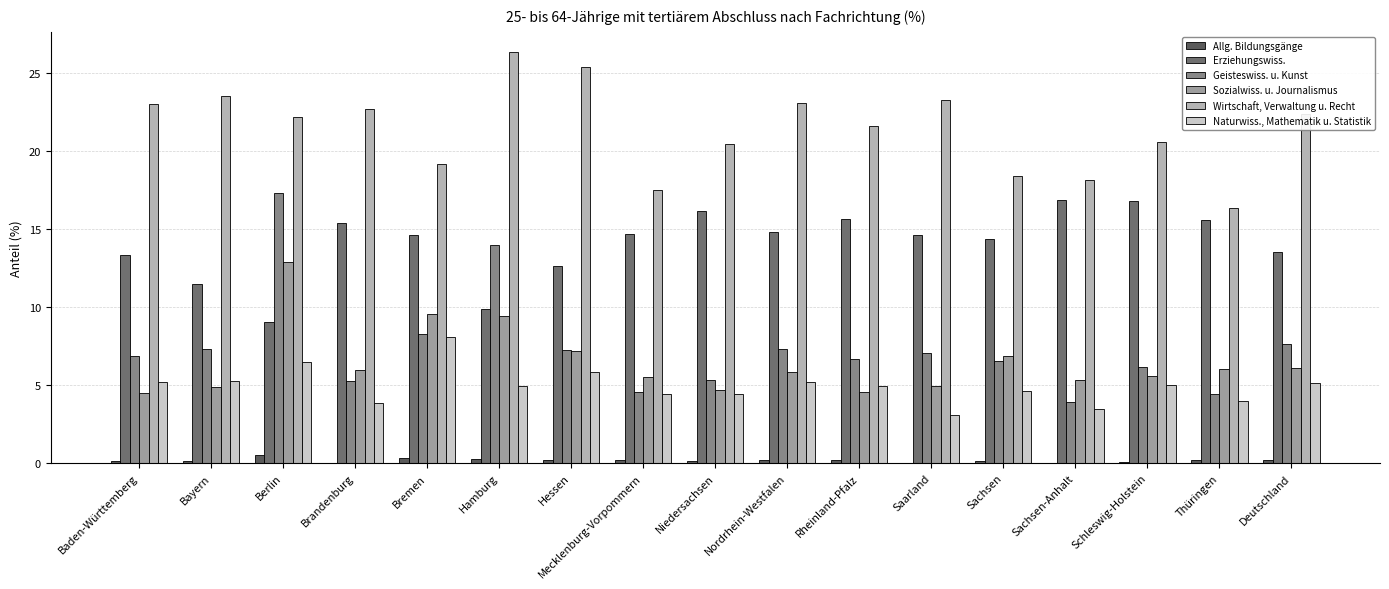

Reading right to left, transcribe all the data shown in this chart.

Allg. Bildungsgänge: 0.2	0.2	0.1	0.0	0.1	0.0	0.2	0.2	0.1	0.2	0.2	0.3	0.3	0.0	0.6	0.2	0.2
Erziehungswiss.: 13.6	15.6	16.8	16.9	14.3	14.6	15.6	14.8	16.1	14.7	12.6	9.9	14.6	15.4	9.1	11.5	13.3
Geisteswiss. u. Kunst: 7.6	4.5	6.1	3.9	6.6	7.1	6.7	7.3	5.3	4.5	7.2	14.0	8.3	5.3	17.3	7.3	6.9
Sozialwiss. u. Journalismus: 6.1	6.0	5.6	5.3	6.8	5.0	4.5	5.8	4.7	5.5	7.2	9.4	9.5	6.0	12.9	4.9	4.5
Wirtschaft, Verwaltung u. Recht: 22.4	16.4	20.6	18.1	18.4	23.3	21.6	23.0	20.4	17.5	25.4	26.3	19.2	22.7	22.2	23.5	23.0
Naturwiss., Mathematik u. Statistik: 5.1	4.0	5.0	3.4	4.6	3.1	5.0	5.2	4.4	4.4	5.8	5.0	8.1	3.9	6.5	5.3	5.2